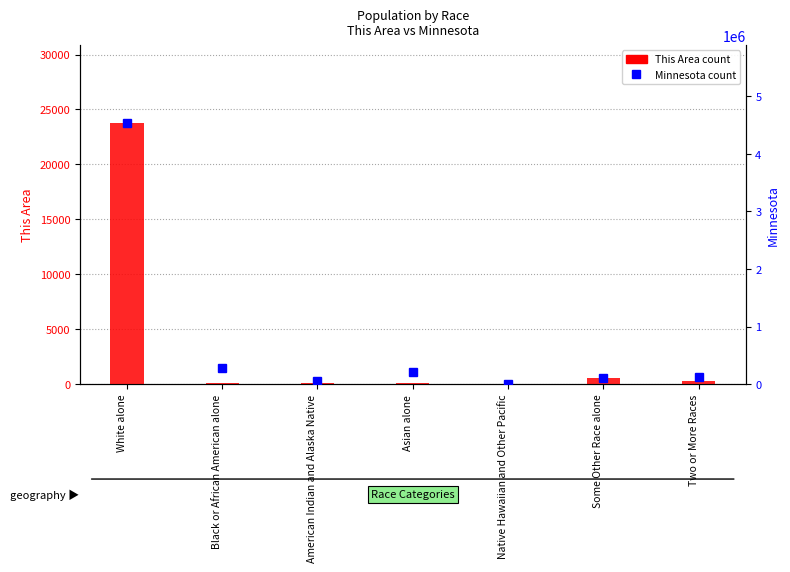

What is the difference between the Minnesota values at Native Hawaiian and Other Pacific and Some Other Race alone?

100844